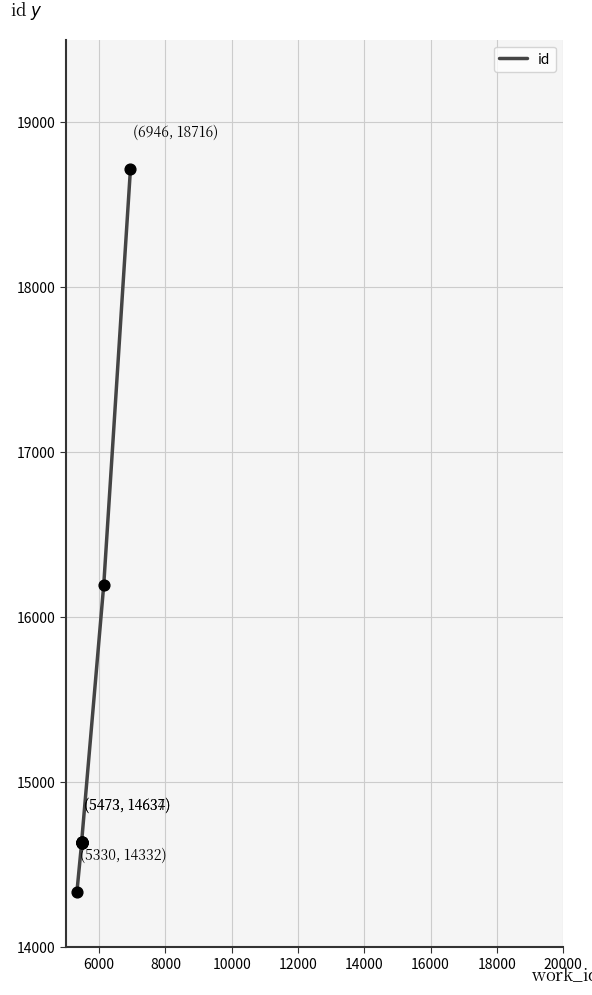

Which has a higher value, 16000 or 8000?

16000